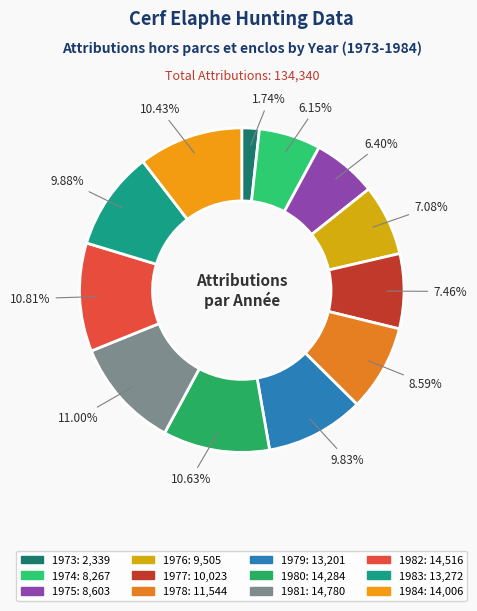

Count the number of slices in the pie.

12